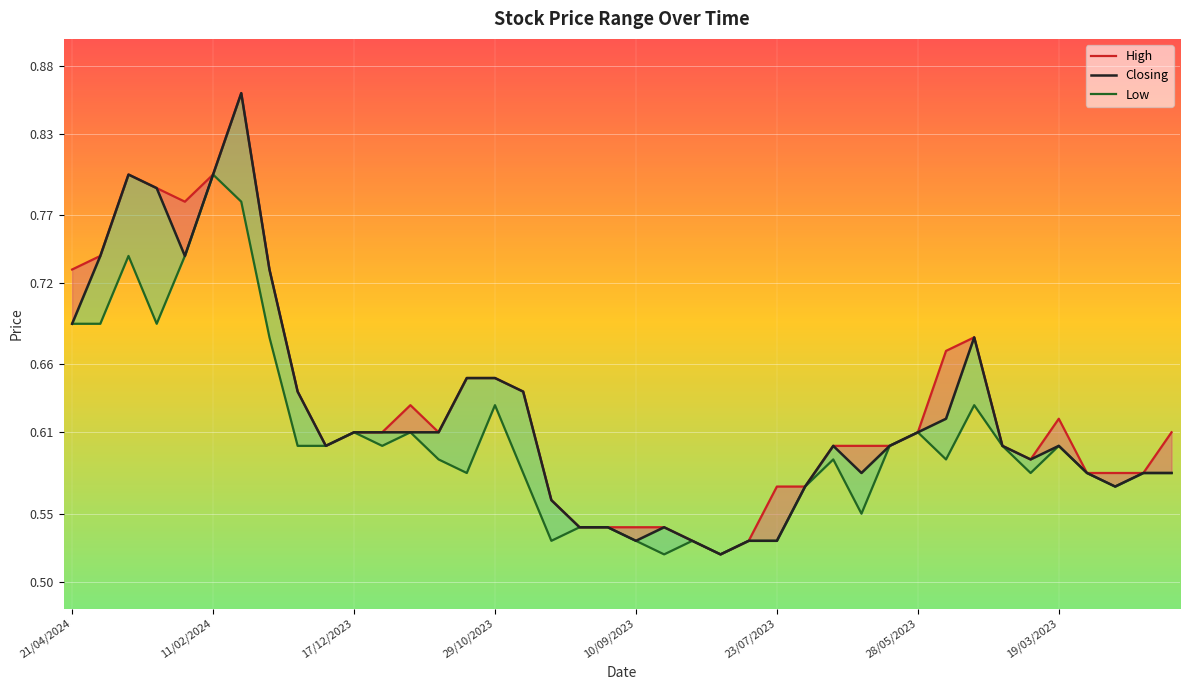

What is the lowest value of the Closing series?

0.5